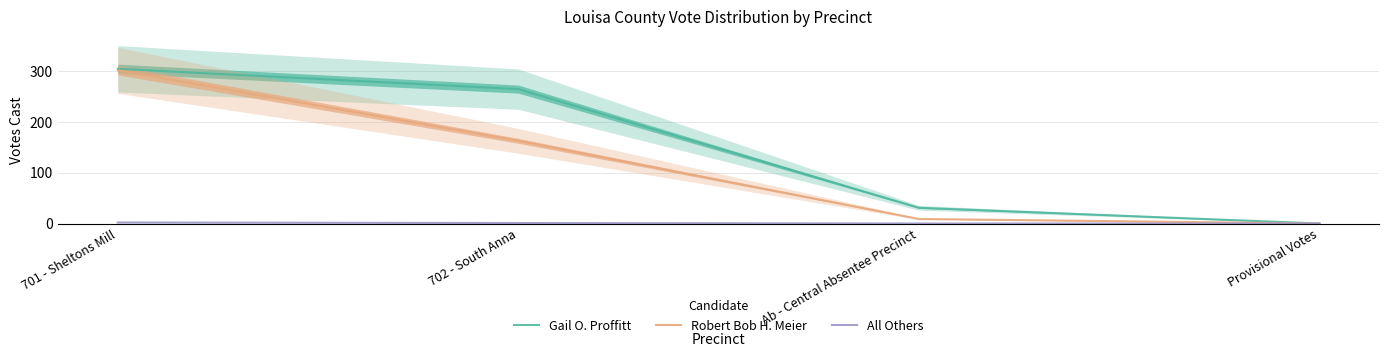

At which category does the chart reach its peak across all series?

701 - Sheltons Mill